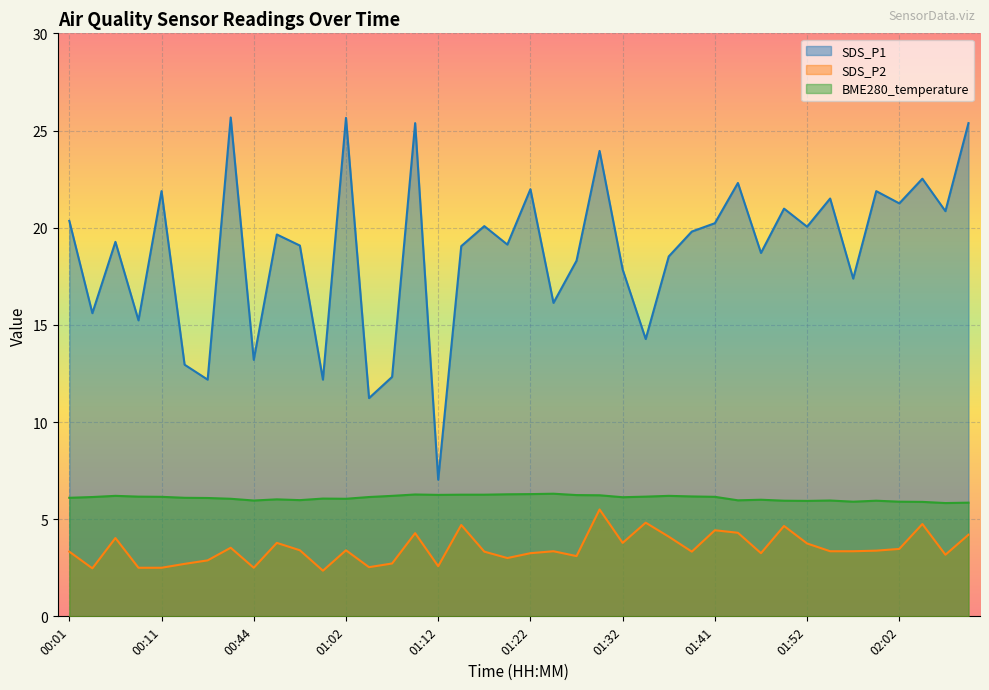

Rank the categories by BME280_temperature value from highest to lowest.

01:24, 01:22, 01:19, 01:09, 01:14, 01:17, 01:12, 01:26, 01:29, 00:06, 01:06, 01:36, 01:39, 00:08, 01:34, 00:11, 01:41, 00:03, 01:04, 01:32, 00:01, 00:34, 00:36, 00:59, 00:38, 01:02, 00:46, 01:47, 00:57, 01:44, 00:44, 01:54, 01:49, 01:59, 01:52, 01:57, 02:02, 02:04, 02:09, 02:06